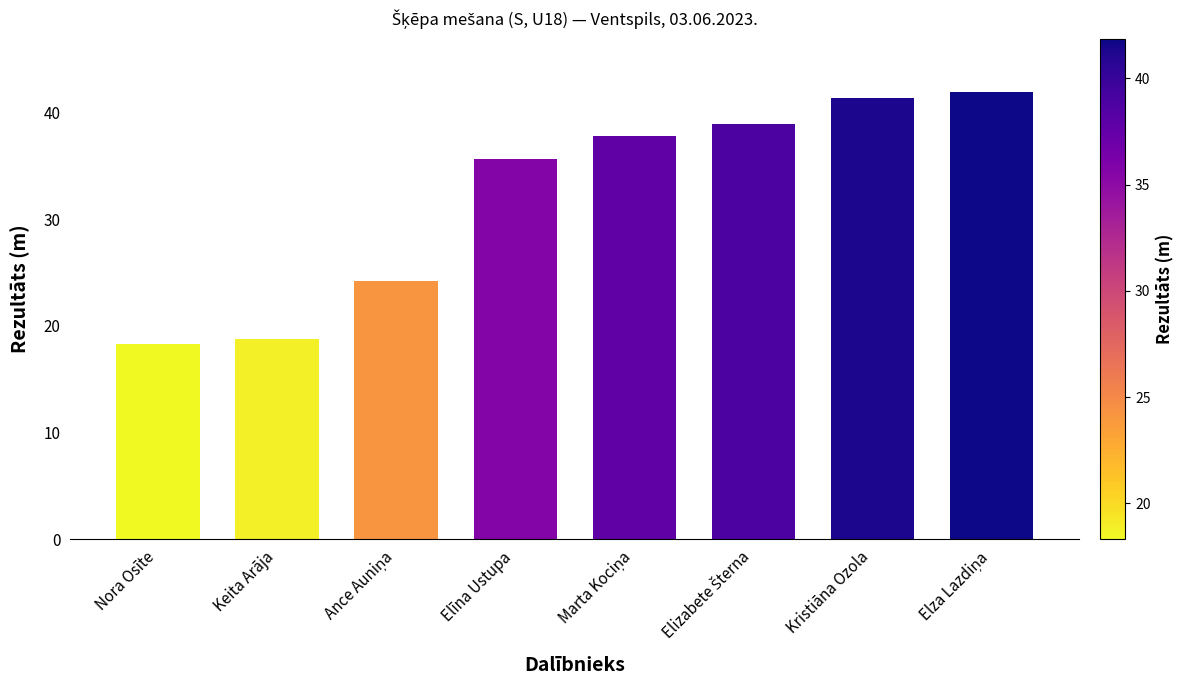

The value at Elīna Ustupa is 60.3. True or false?

False